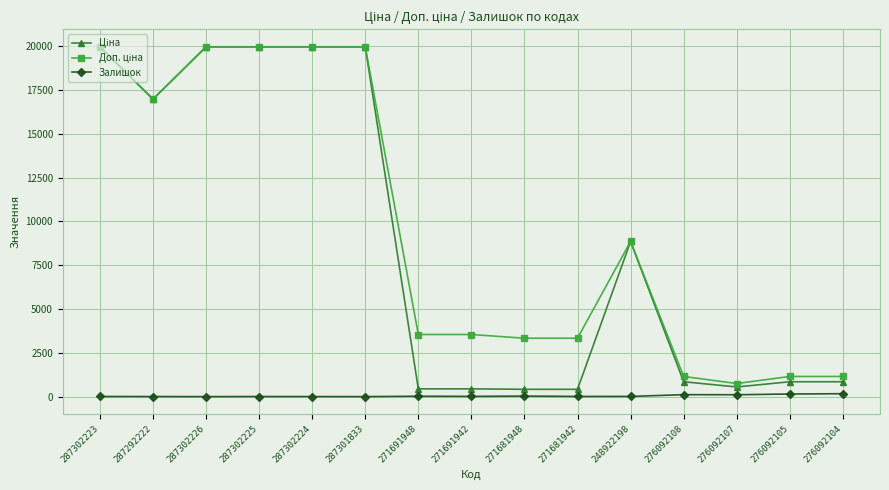

What is the greatest value displayed?

19964.2